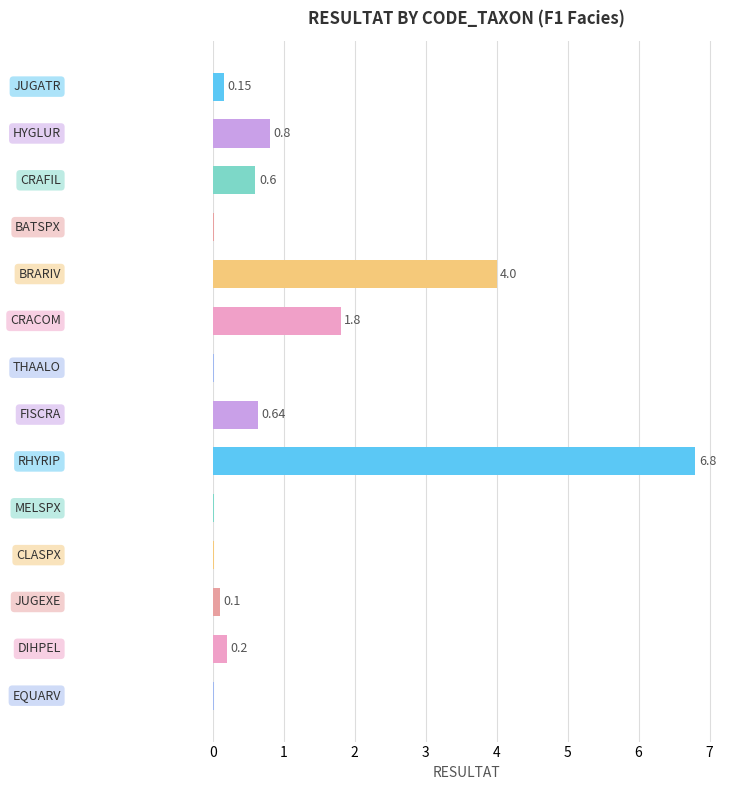

How many data points does each series have?

14